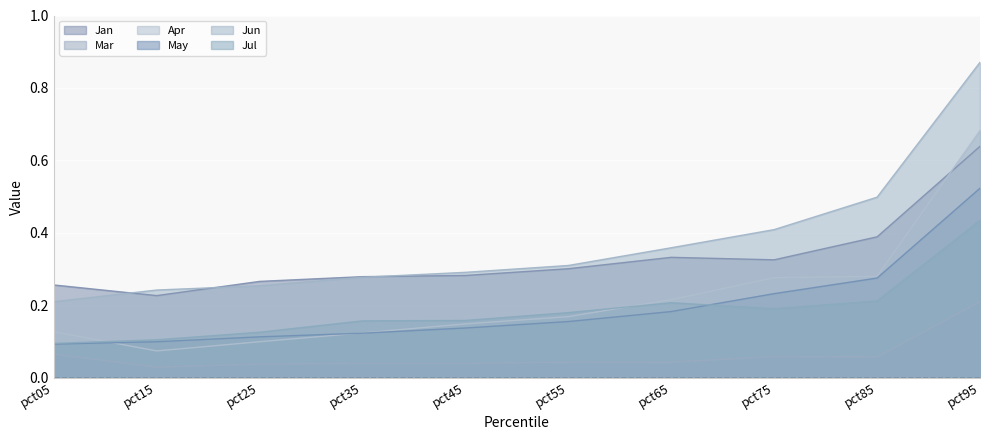

The value of Mar at pct45 is 0.0. True or false?

True